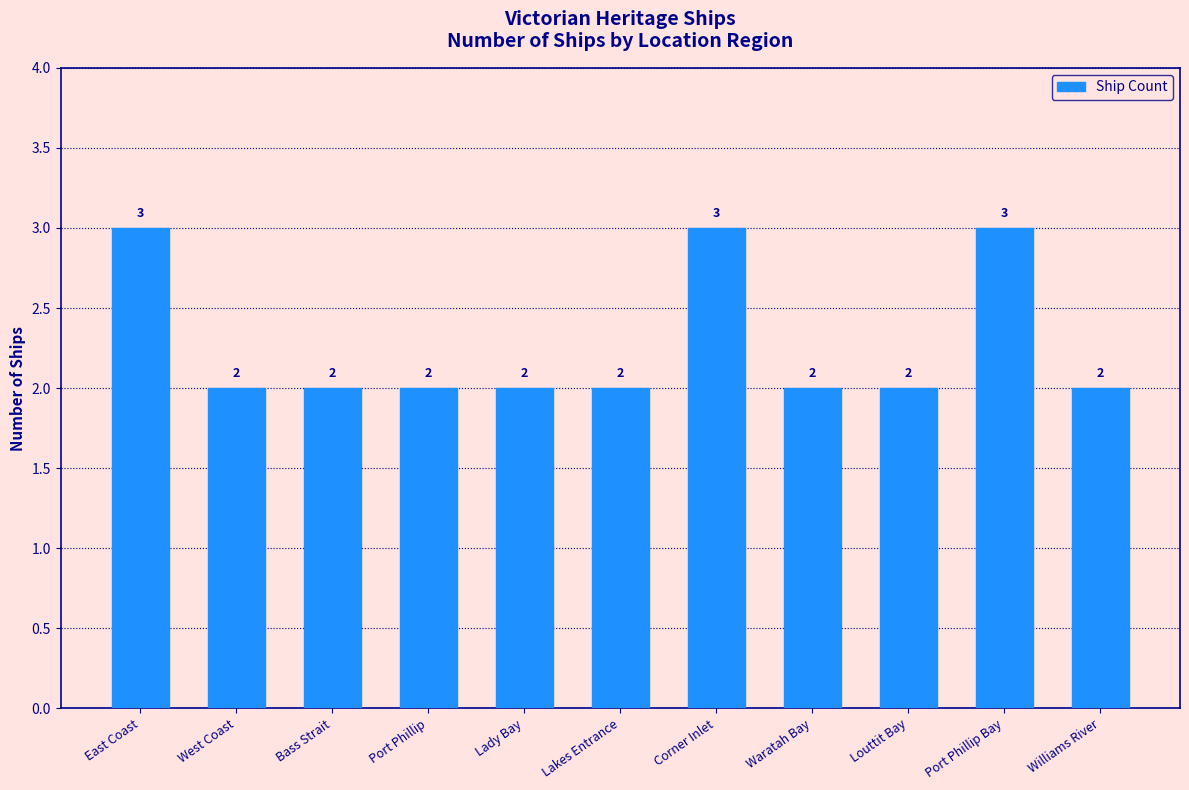

The chart shows a value of 2 at Waratah Bay. True or false?

True